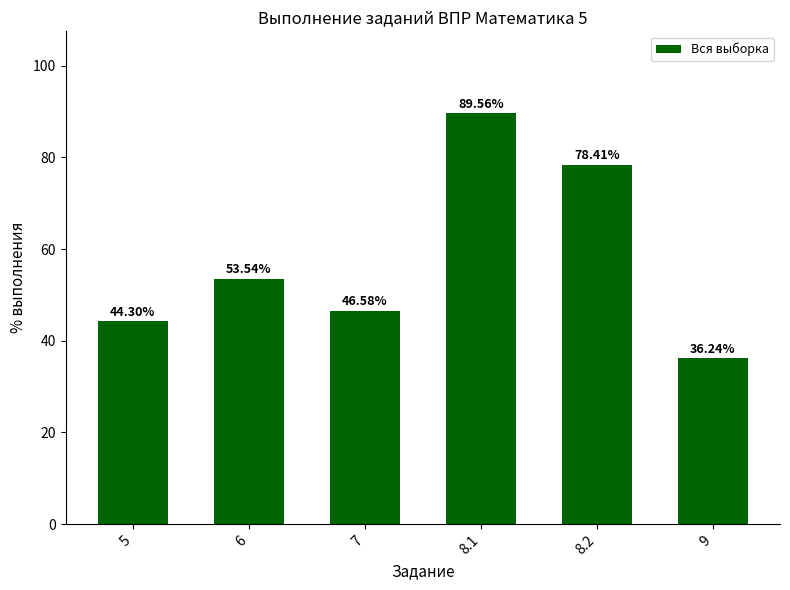

Which has a higher value, 8.1 or 8.2?

8.1